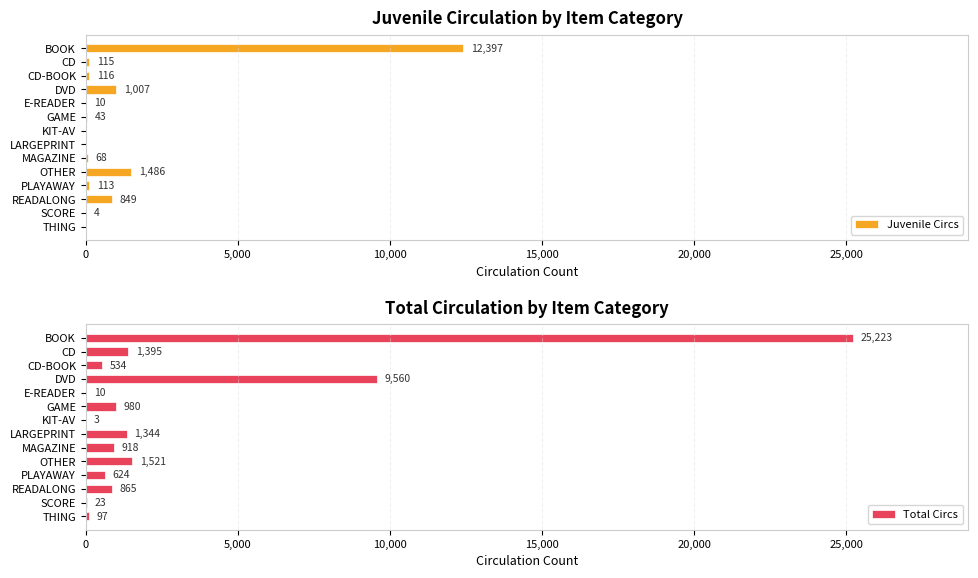

At which label does Juvenile Circs reach its peak?

BOOK